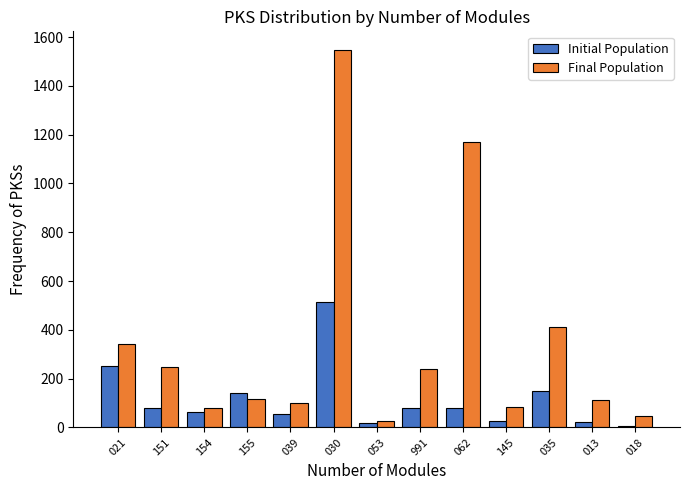

How many groups of bars are there?

13